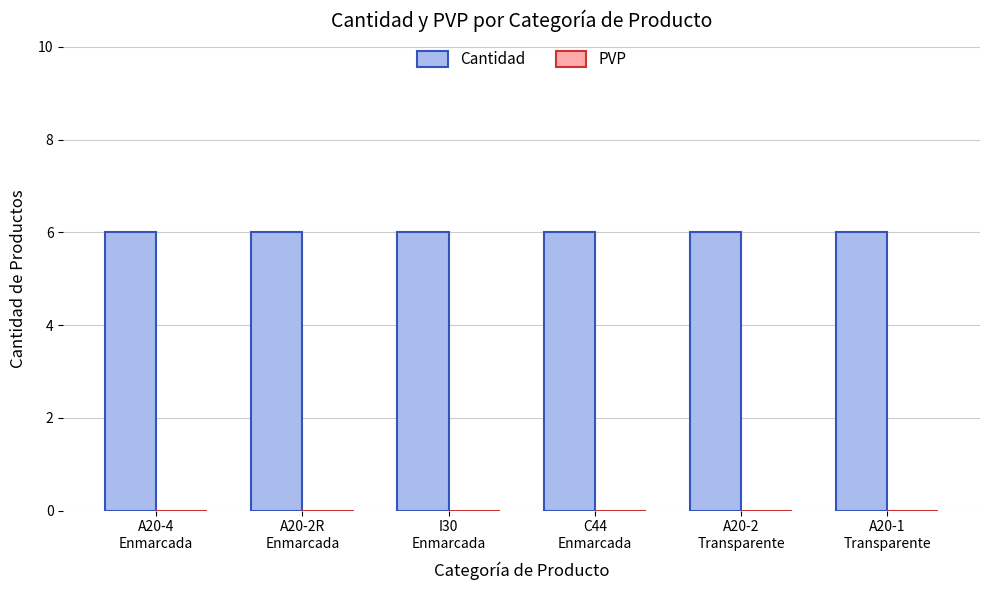

Reading left to right, what are all the values shown in this chart?

Cantidad: A20-4
Enmarcada=6	A20-2R
Enmarcada=6	I30
Enmarcada=6	C44
Enmarcada=6	A20-2
Transparente=6	A20-1
Transparente=6
PVP: A20-4
Enmarcada=0	A20-2R
Enmarcada=0	I30
Enmarcada=0	C44
Enmarcada=0	A20-2
Transparente=0	A20-1
Transparente=0